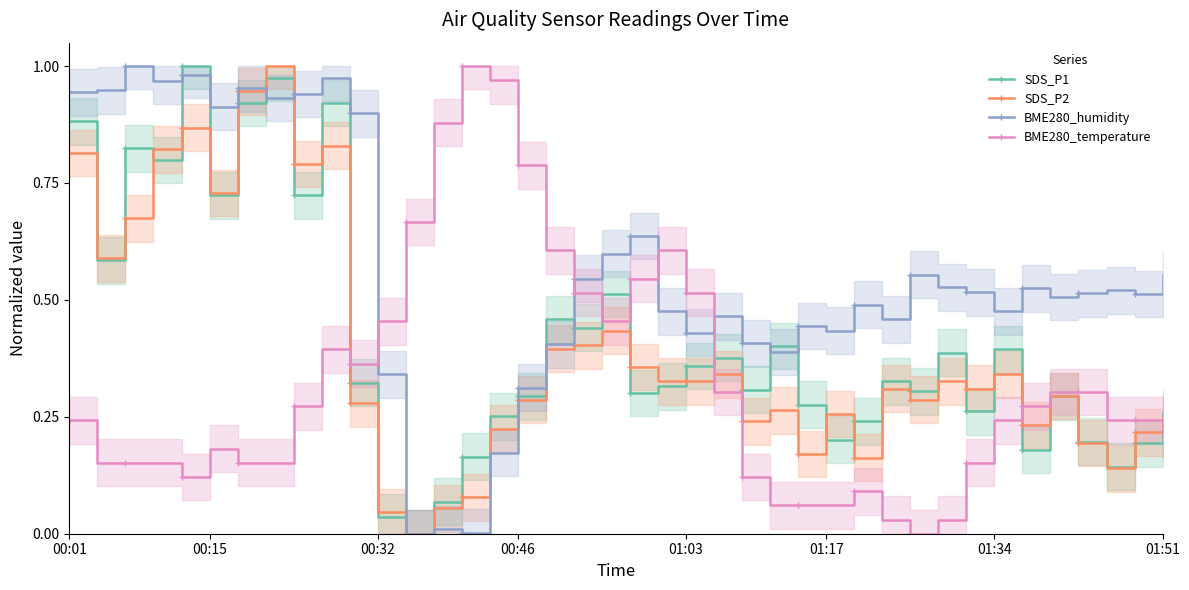

True or false: BME280_humidity and BME280_temperature intersect in this chart.

True